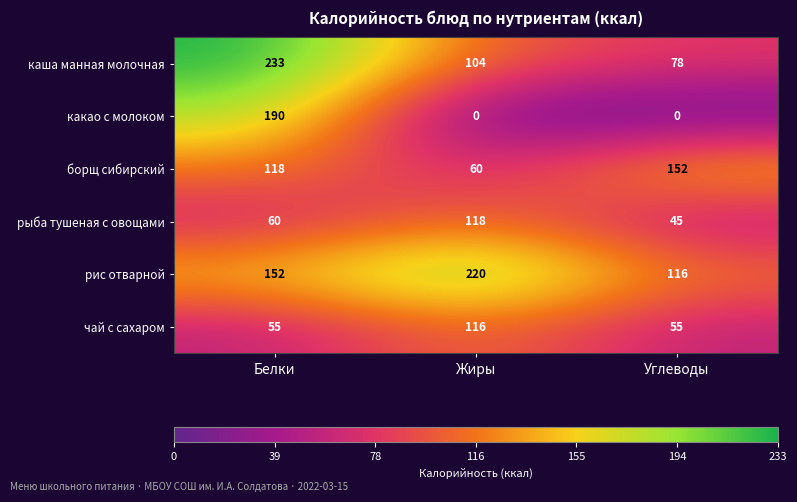

The value of рис отварной at Углеводы is 47. True or false?

False